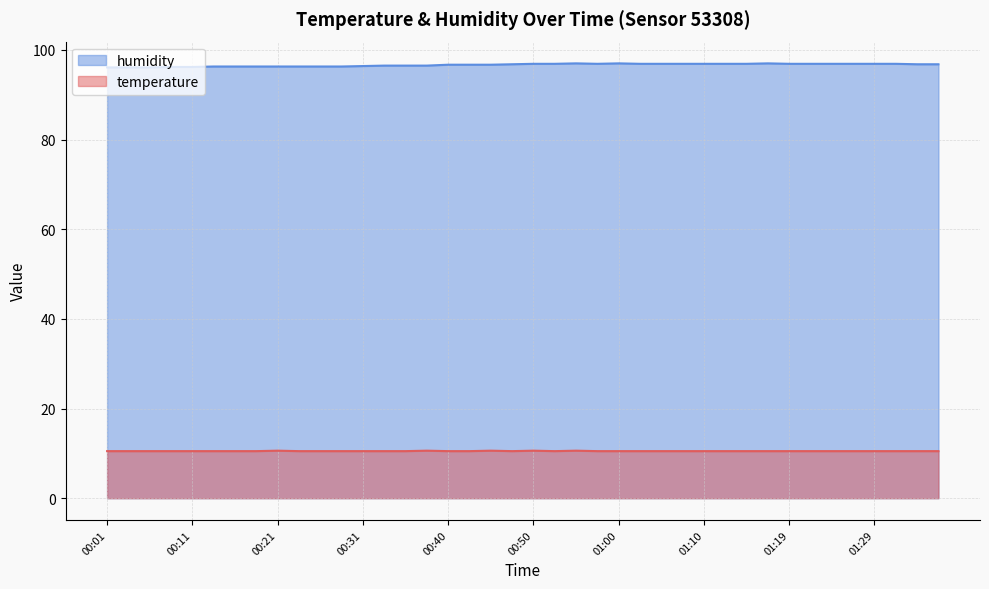

Between 00:21 and 01:00, which series saw the biggest shift?

humidity